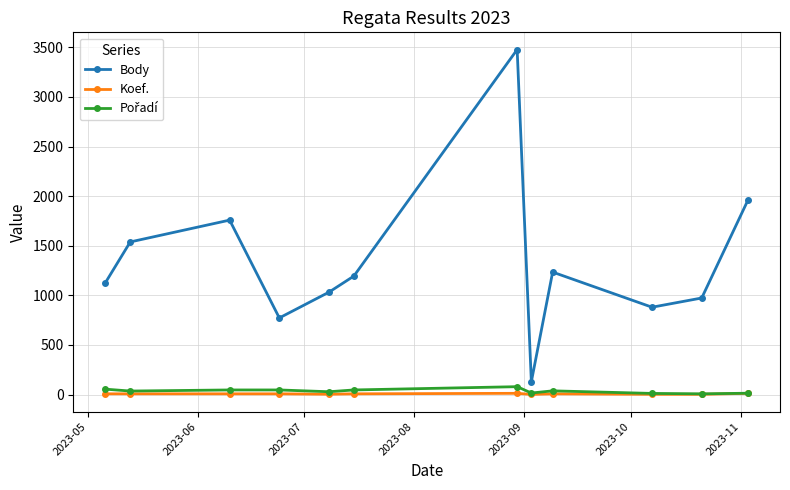

Does the chart display data point markers on the line(s)?

Yes